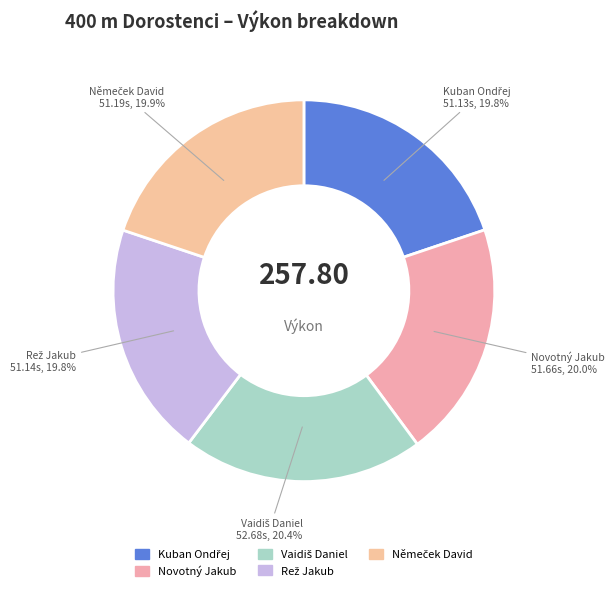

Is there a majority slice in this chart?

No